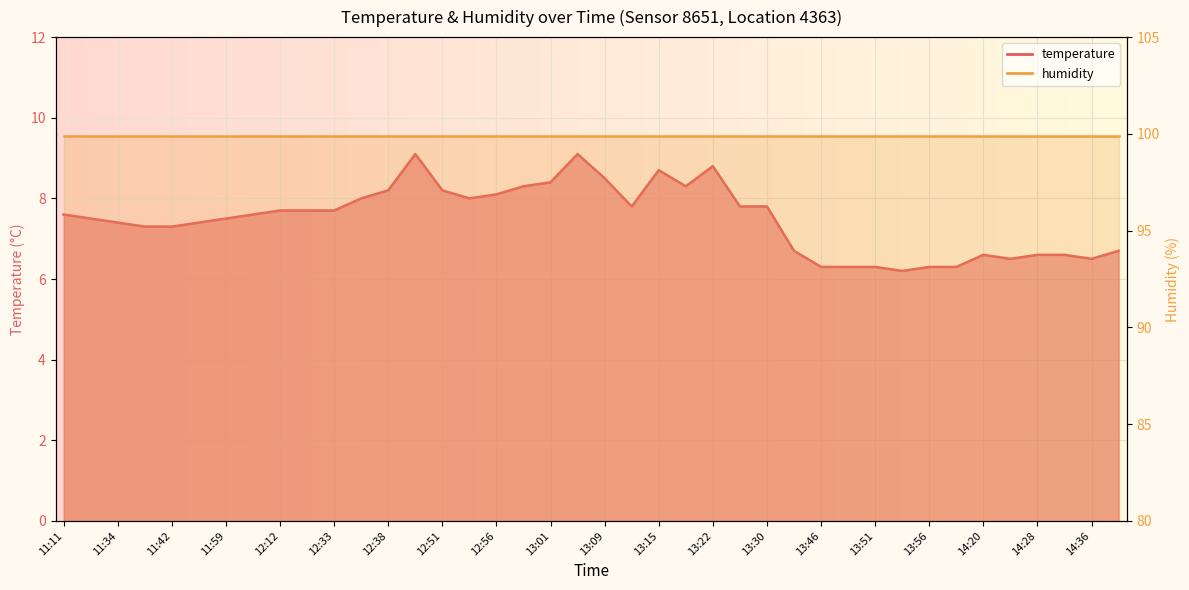

Reading right to left, transcribe all the data shown in this chart.

6.7	6.5	6.6	6.6	6.5	6.6	6.3	6.3	6.2	6.3	6.3	6.3	6.7	7.8	7.8	8.8	8.3	8.7	7.8	8.5	9.1	8.4	8.3	8.1	8.0	8.2	9.1	8.2	8.0	7.7	7.7	7.7	7.6	7.5	7.4	7.3	7.3	7.4	7.5	7.6